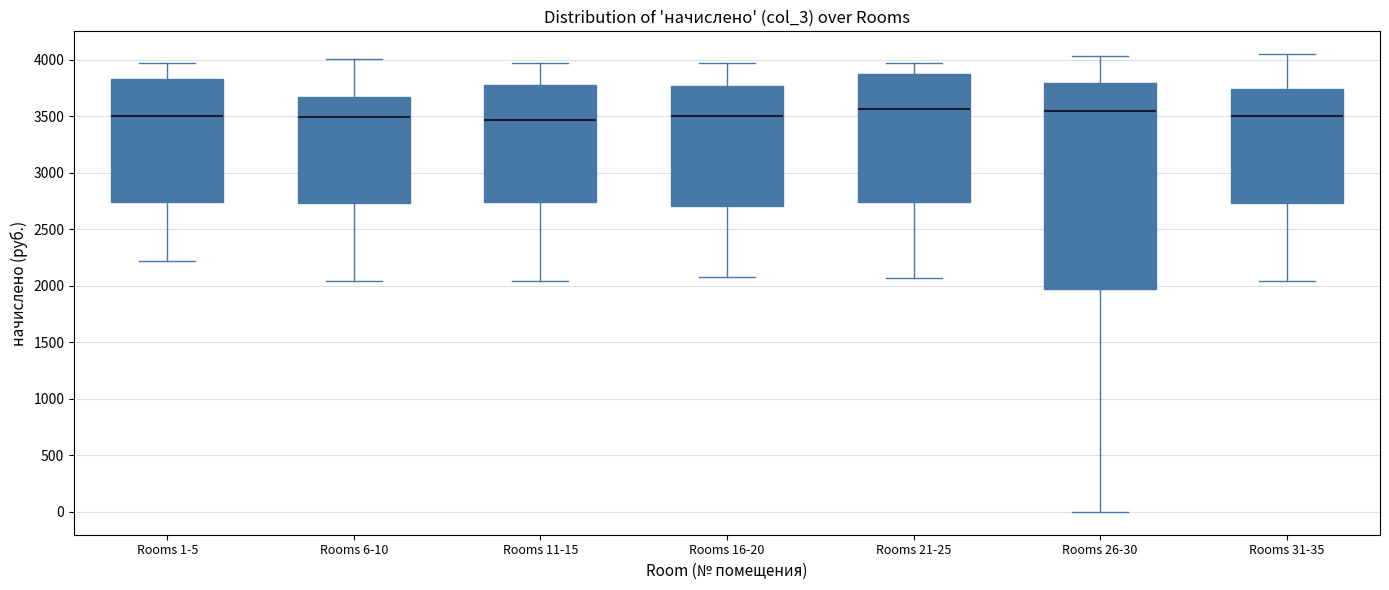

Reading left to right, read every box against the y-axis: the position of its median line, the range the box covers, and the ends of its whiskers. The values are not printed on the chart, so give them approximately, as read against the axis.

Rooms 1-5: median 3500, box 2750 to 3850, whiskers 2200 to 3950
Rooms 6-10: median 3500, box 2750 to 3650, whiskers 2050 to 4000
Rooms 11-15: median 3450, box 2750 to 3800, whiskers 2050 to 3950
Rooms 16-20: median 3500, box 2700 to 3750, whiskers 2100 to 3950
Rooms 21-25: median 3550, box 2750 to 3900, whiskers 2050 to 3950
Rooms 26-30: median 3550, box 1950 to 3800, whiskers 0 to 4050
Rooms 31-35: median 3500, box 2750 to 3750, whiskers 2050 to 4050